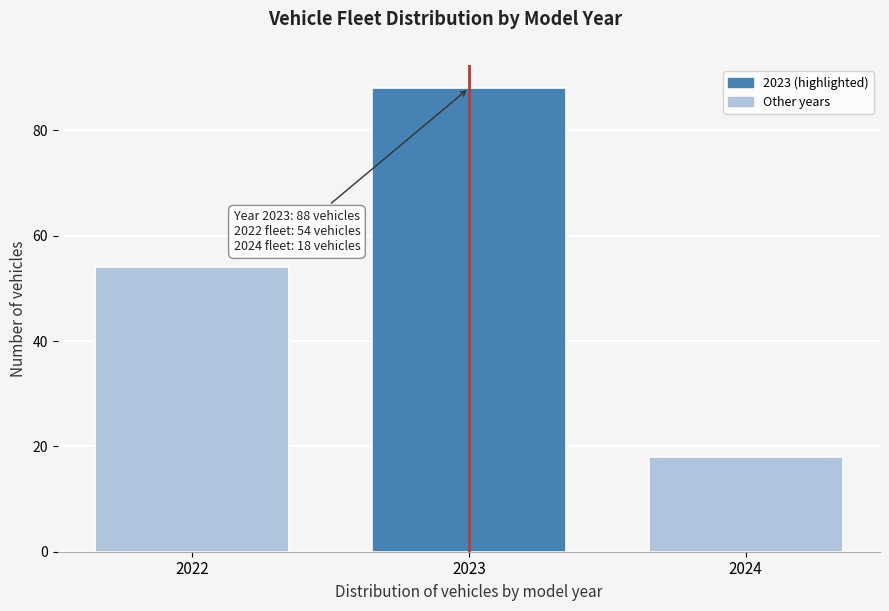

Reading left to right, extract all data points from this chart.

2022=54	2023=88	2024=18